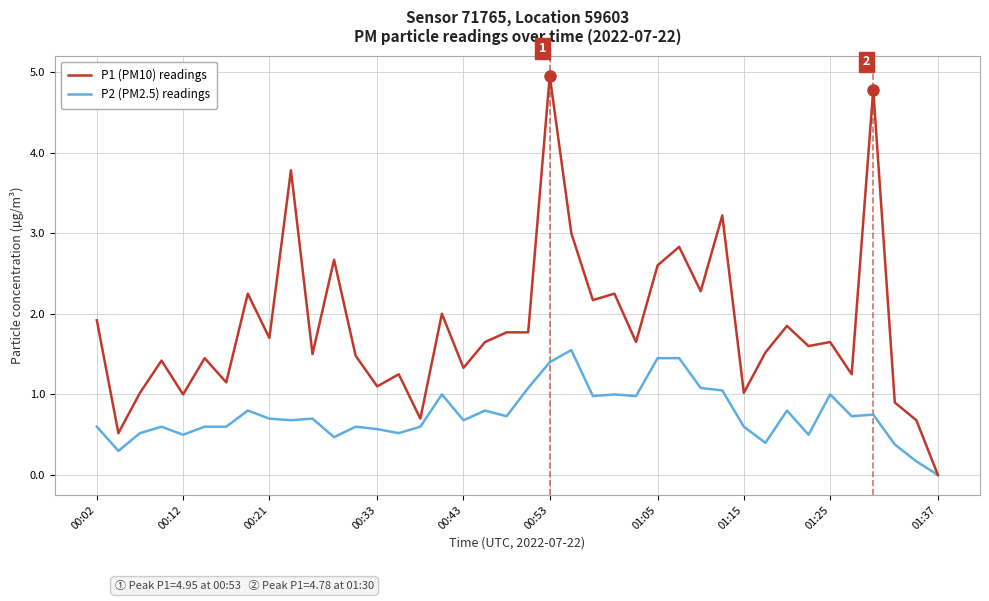

Which series has the largest total across all categories?

P1 (PM10) readings